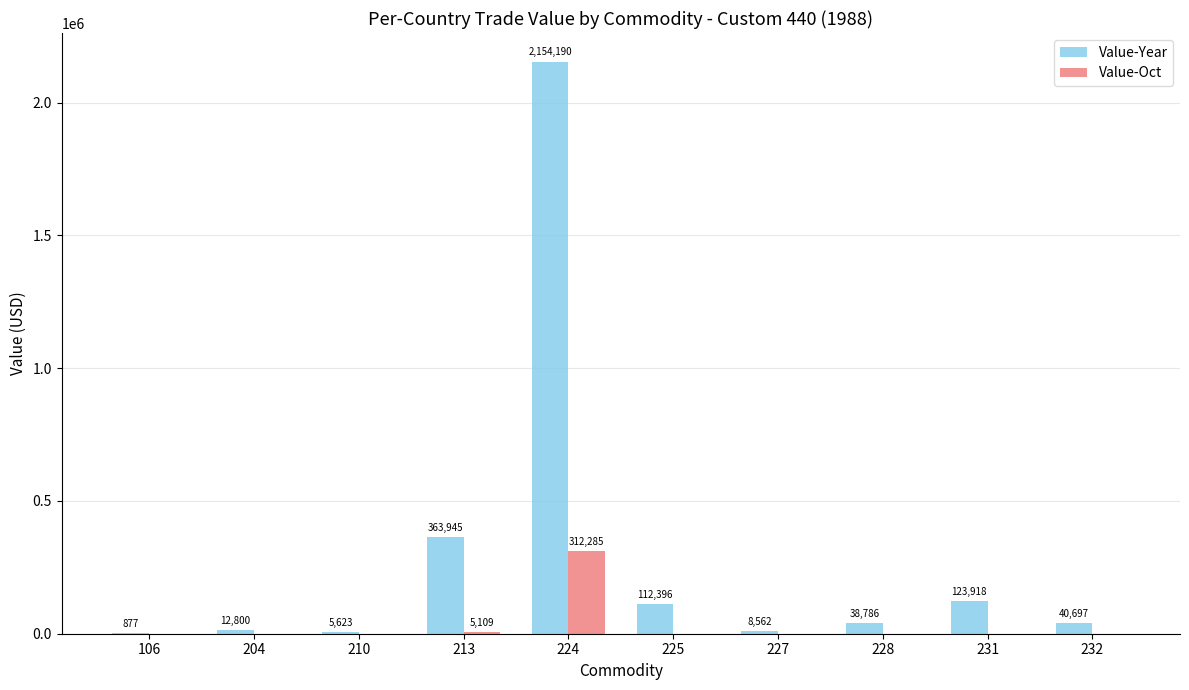

Are the bars horizontal?

No